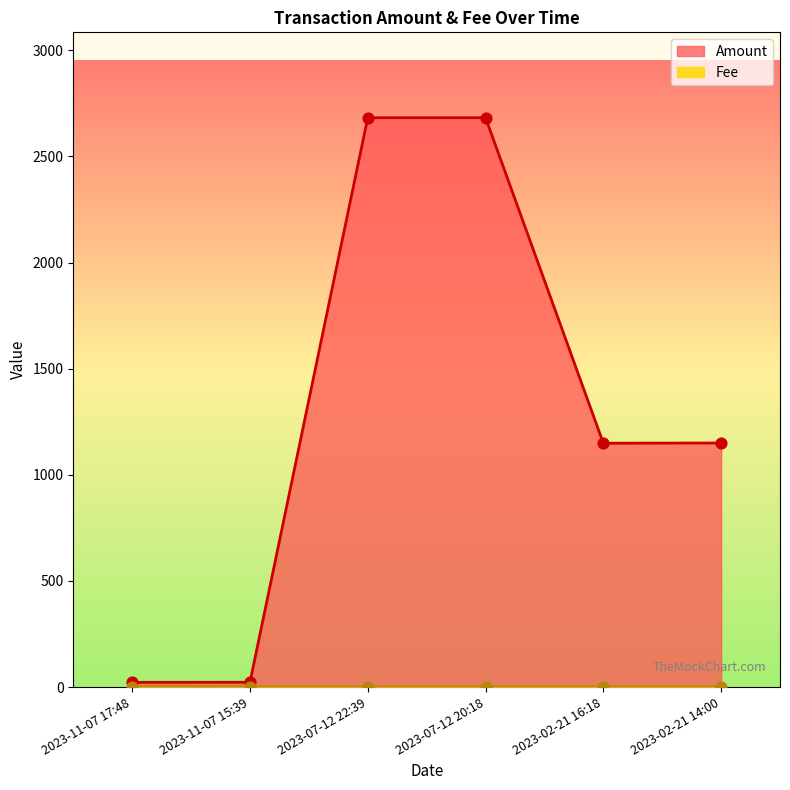

At which category is the sum across all series the highest?

2023-07-12 20:18